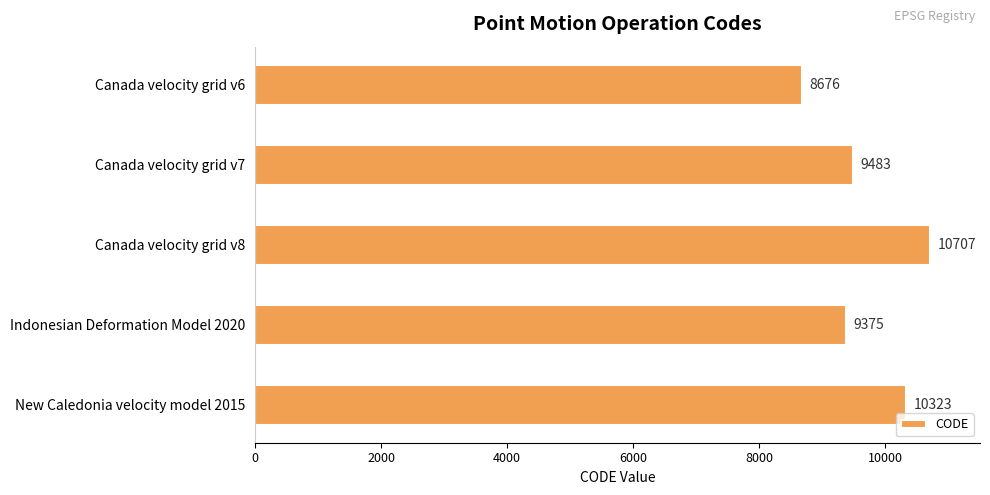

Is it true that the value at Canada velocity grid v6 is 8676?

True